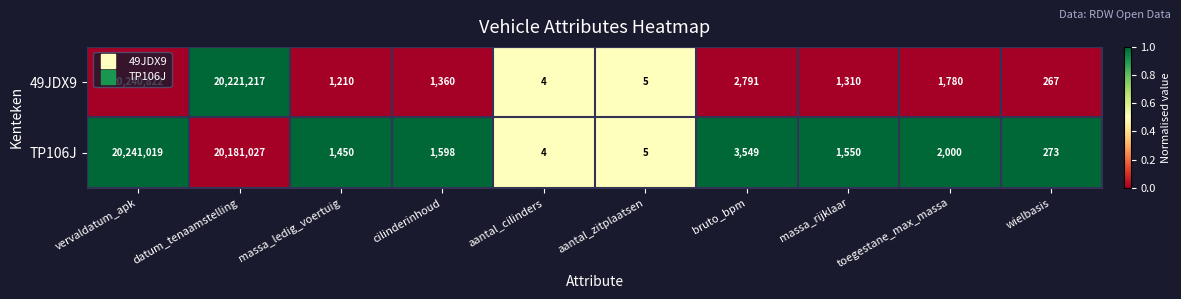

What value does the TP106J series have at massa_ledig_voertuig?

1450